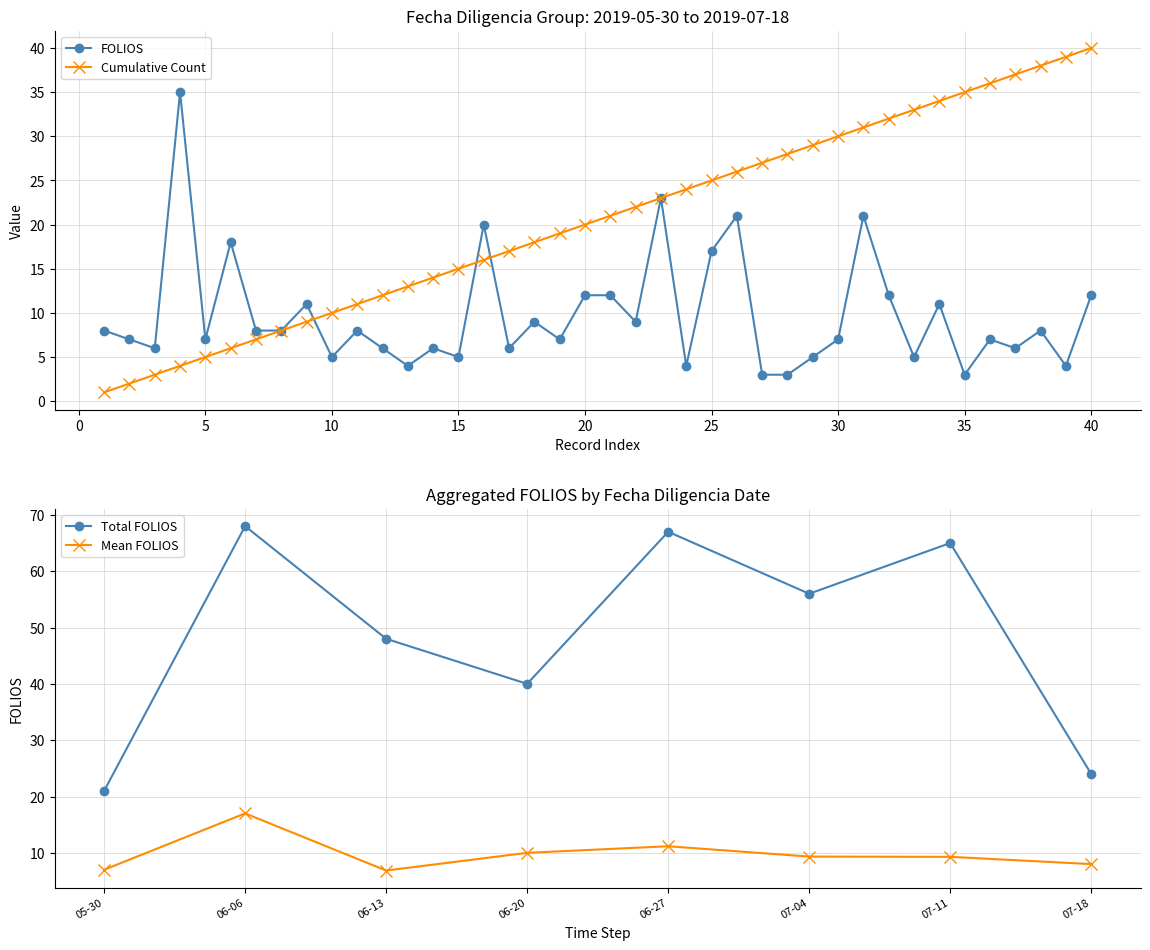

Does the chart have visible grid lines?

Yes